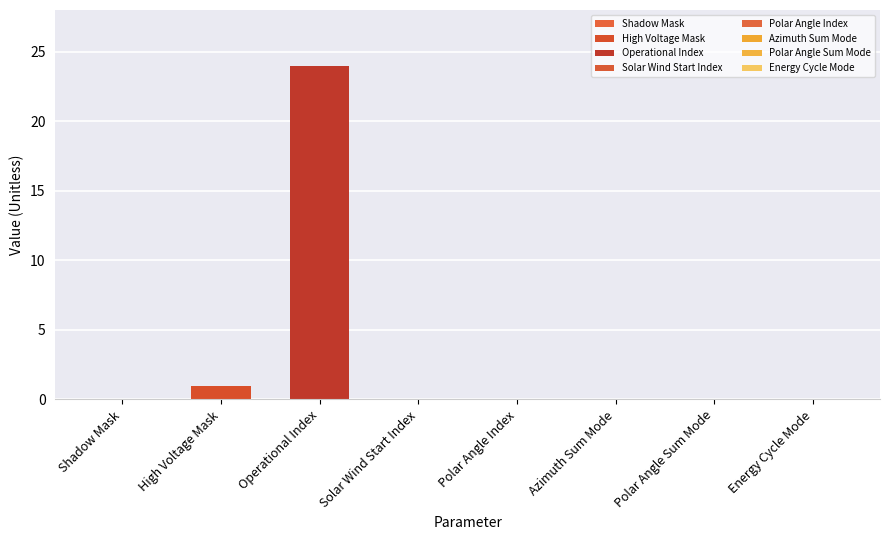

Are the bars grouped side by side (vs. stacked)?

Yes